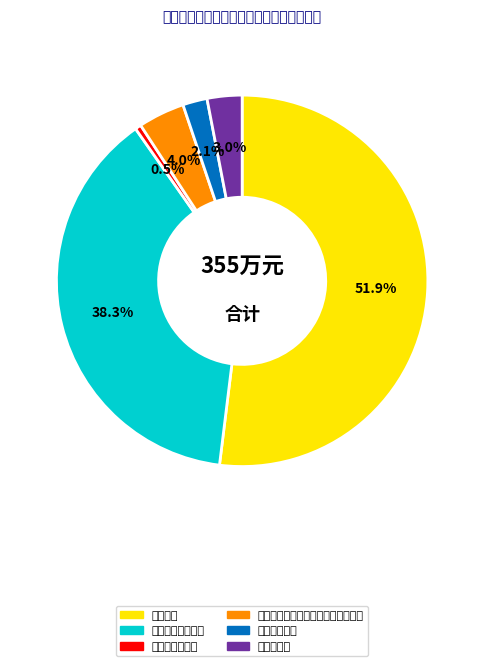

To the nearest percent, what is the difference between the 行政运行 and 行政单位医疗 slice percentages?

50%